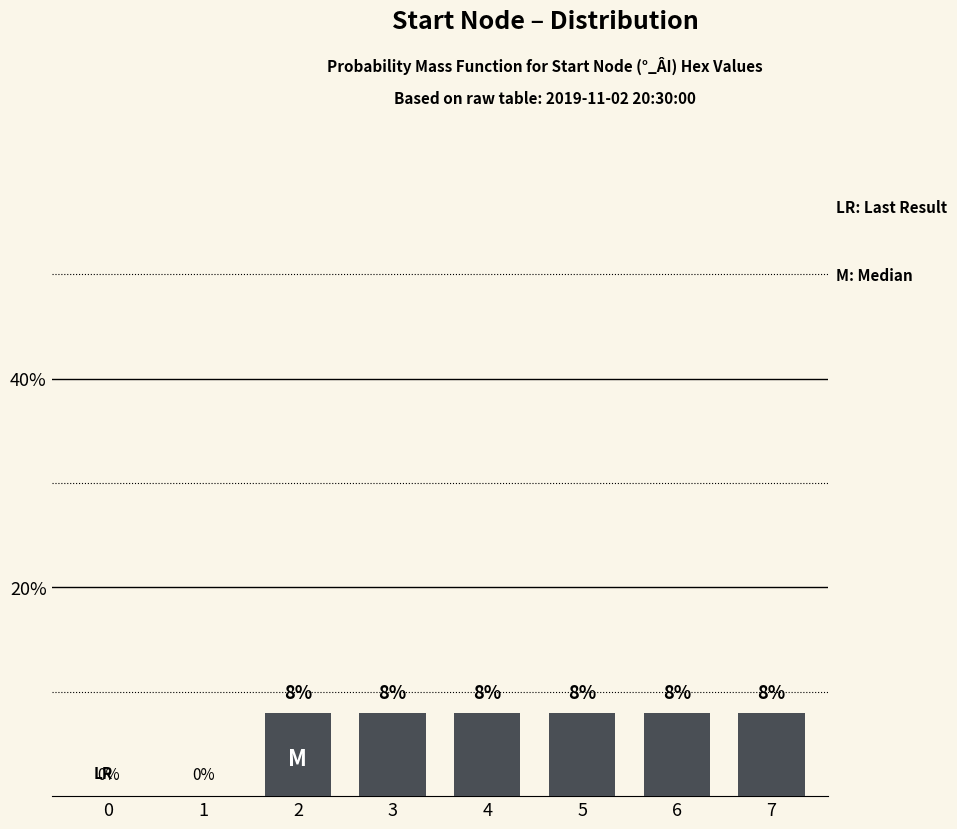

Reading left to right, list all the values displayed in this chart.

0=0	1=0	2=8	3=8	4=8	5=8	6=8	7=8